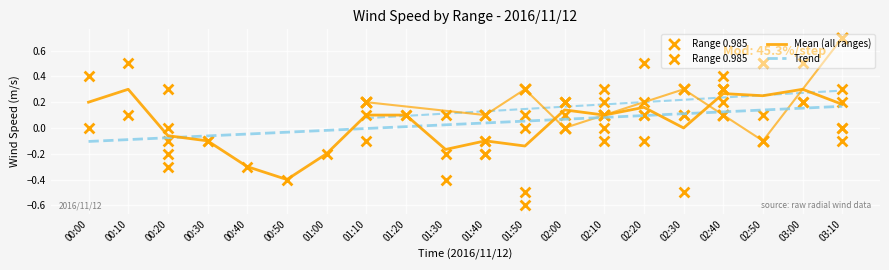

Which series has the largest total across all categories?

Trend